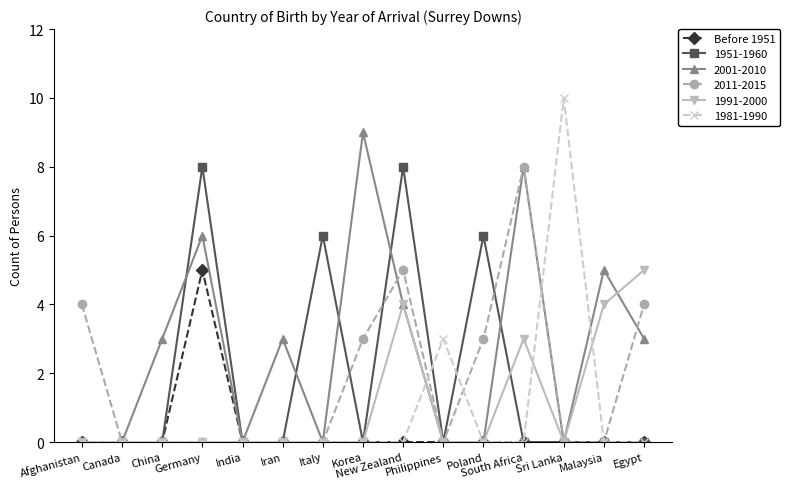

Which series has the largest total across all categories?

2001-2010